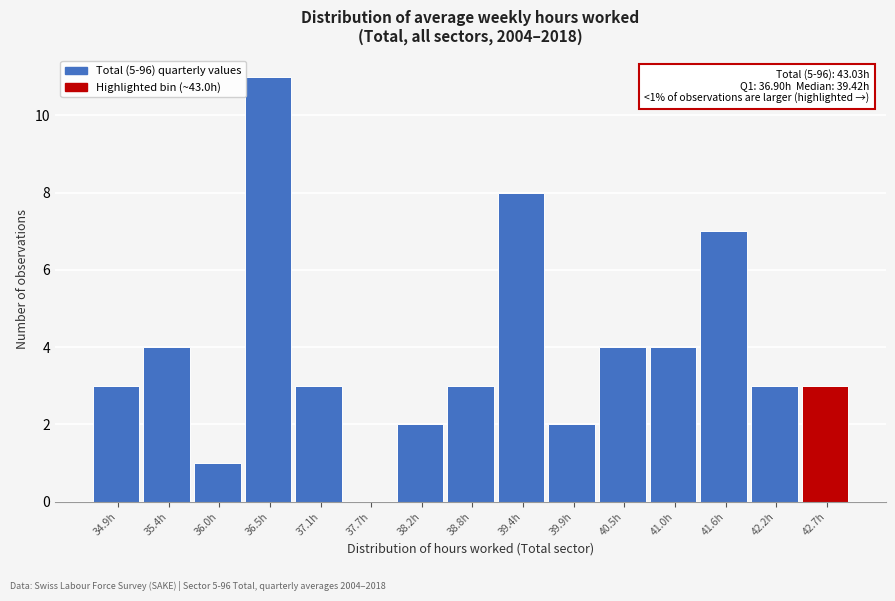

Reading left to right, what are all the values shown in this chart?

34.9h=3	35.4h=4	36.0h=1	36.5h=11	37.1h=3	37.7h=0	38.2h=2	38.8h=3	39.4h=8	39.9h=2	40.5h=4	41.0h=4	41.6h=7	42.2h=3	42.7h=3